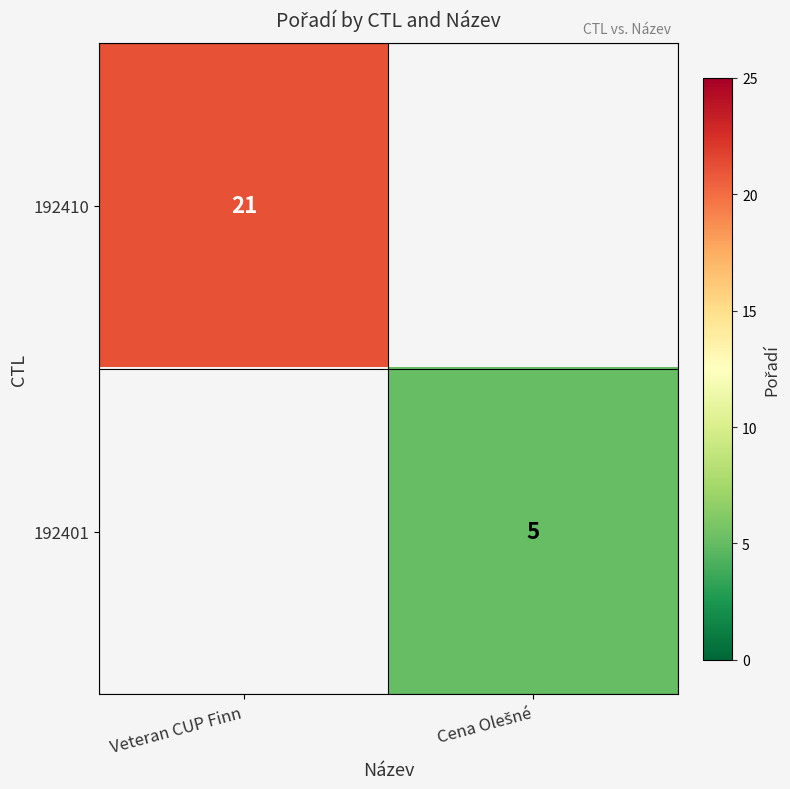

What is the greatest value displayed?

21.0